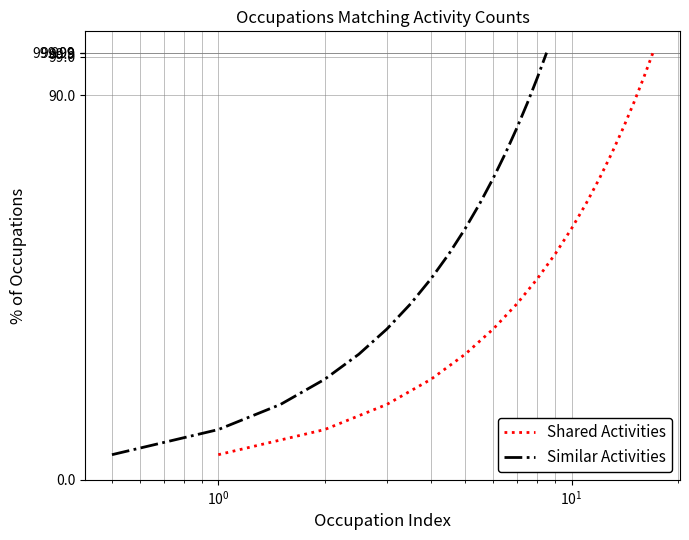

What is the maximum value for Similar Activities?

100.0